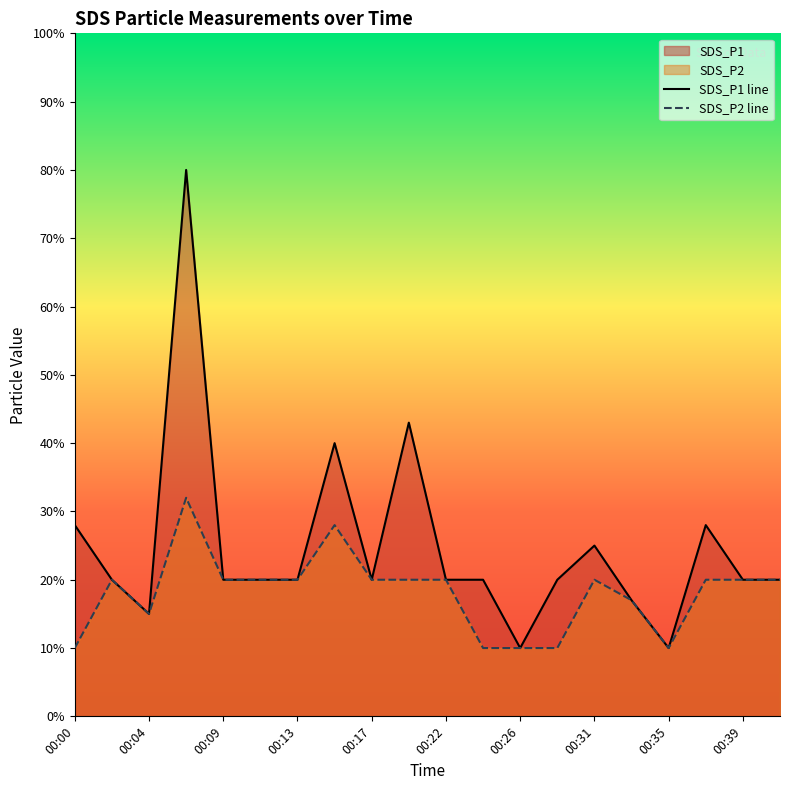

What is the lowest value of the SDS_P2 series?

0.1